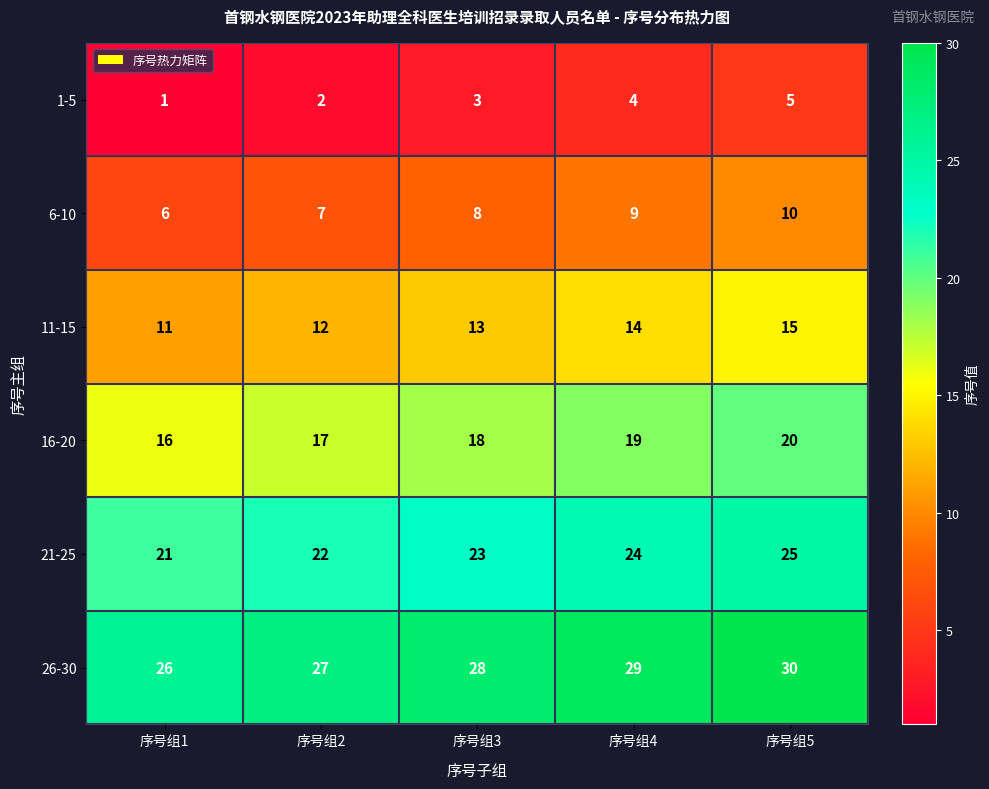

What is the greatest value displayed?

30